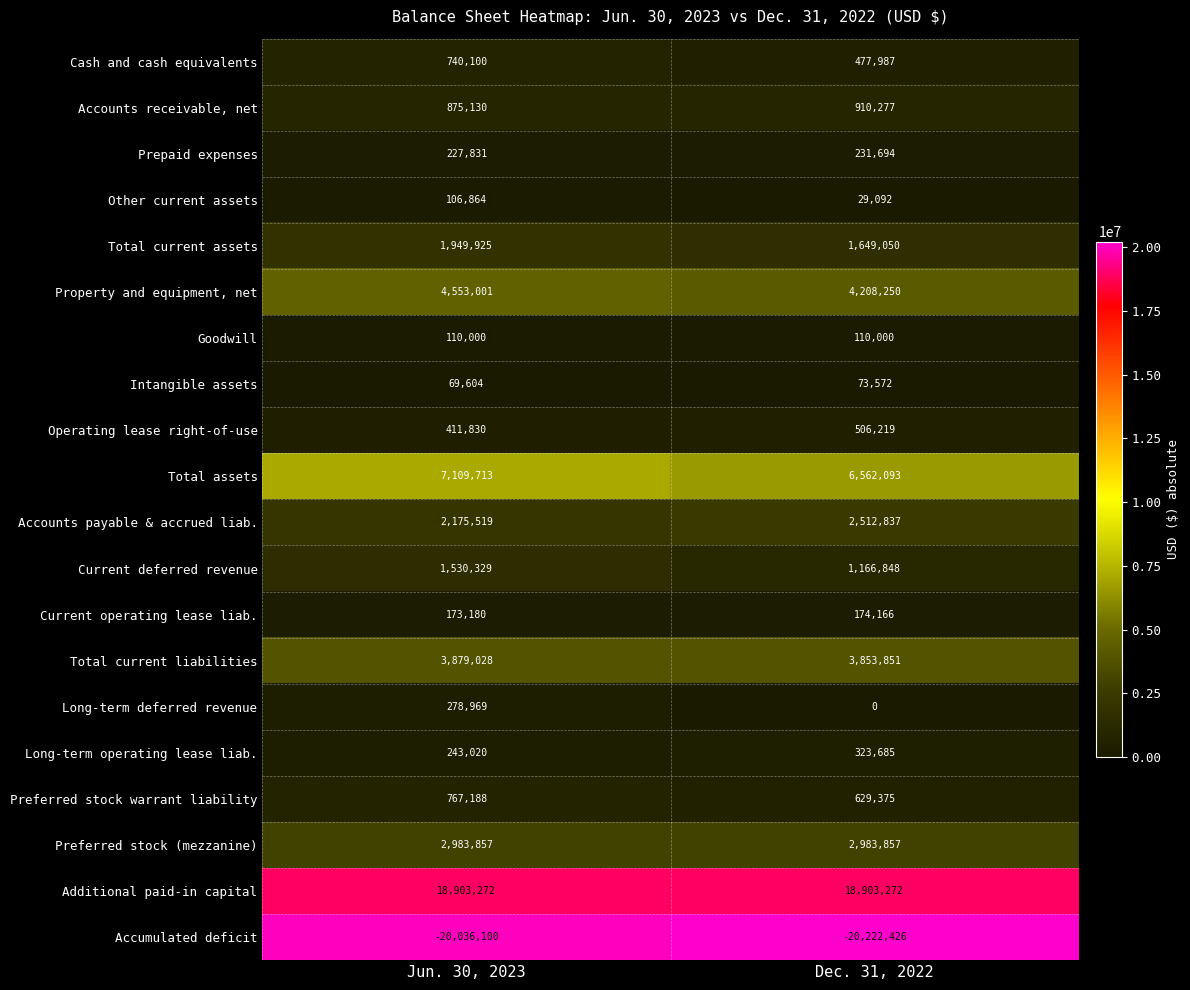

At which category does the chart reach its minimum across all series?

Dec. 31, 2022